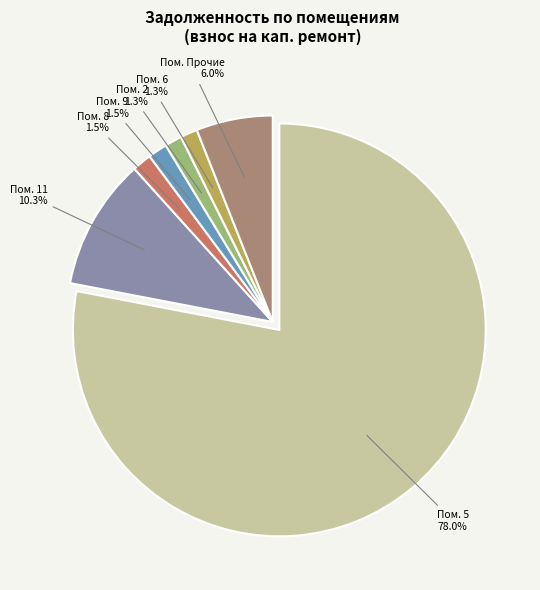

Is there a majority slice in this chart?

Yes